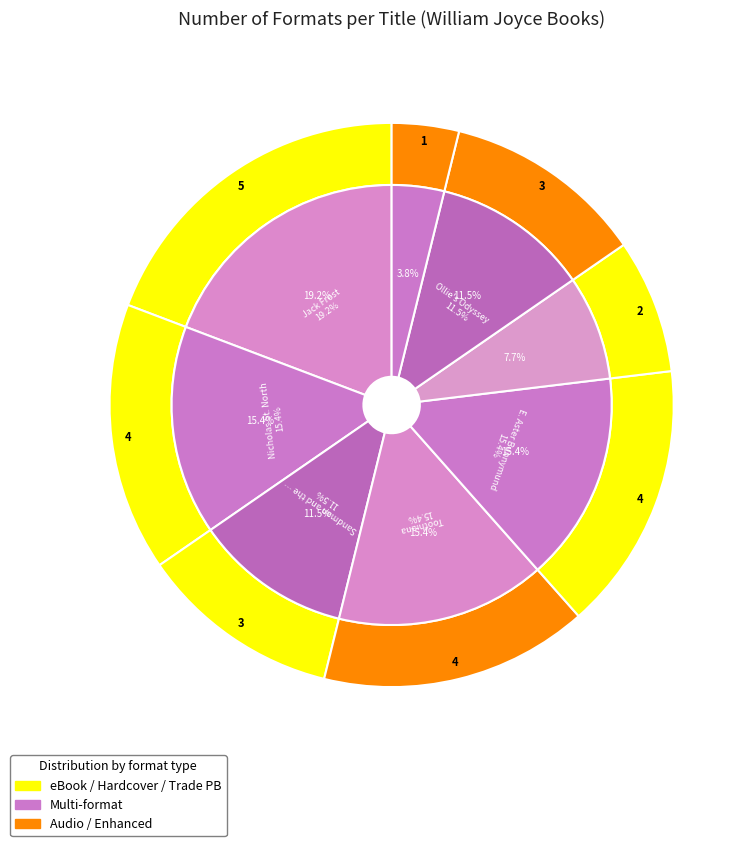

Which has a higher value, Jack Frost or Ollie's Odyssey?

Jack Frost